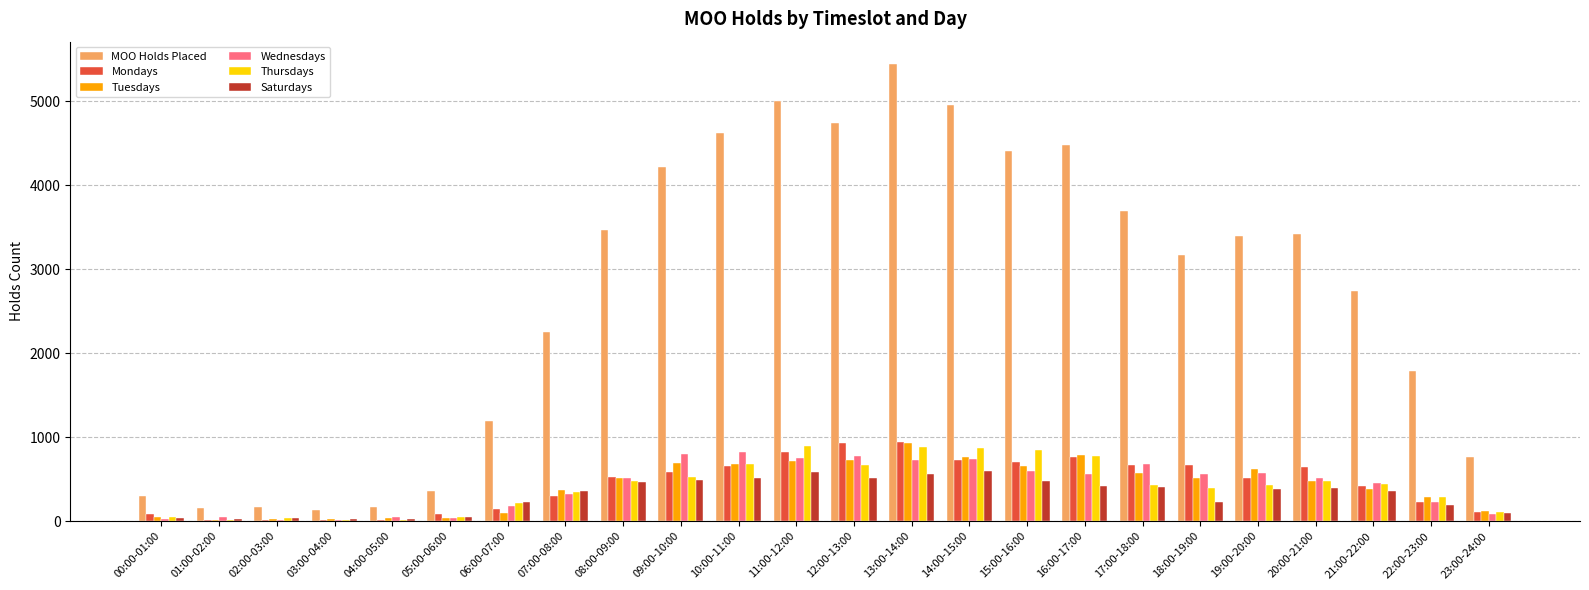

What is the total value across all series at 04:00-05:00?

307